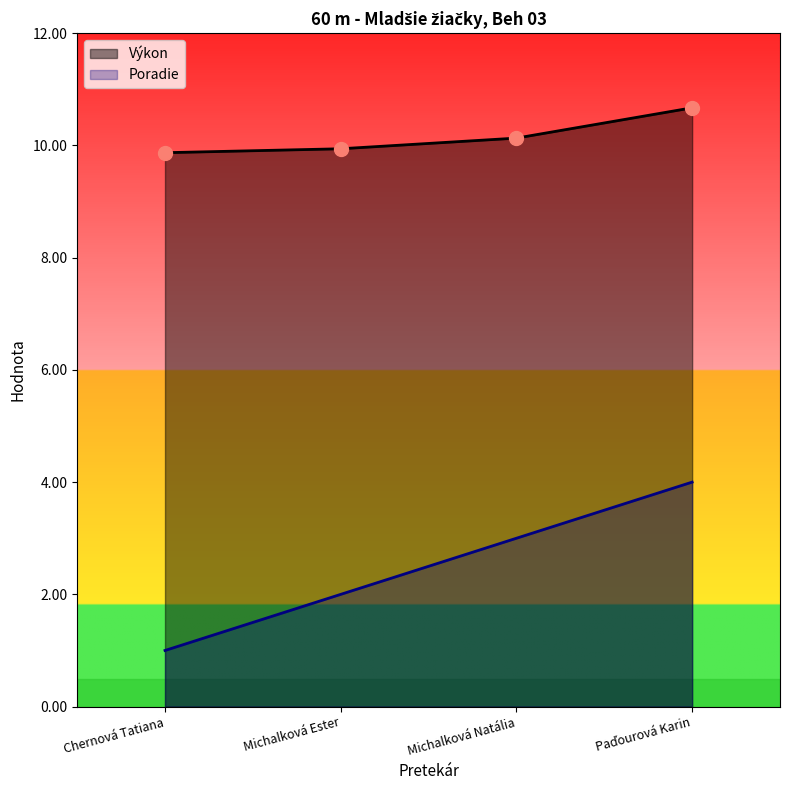

What is the difference between the second highest and minimum values in the Poradie series?

2.0